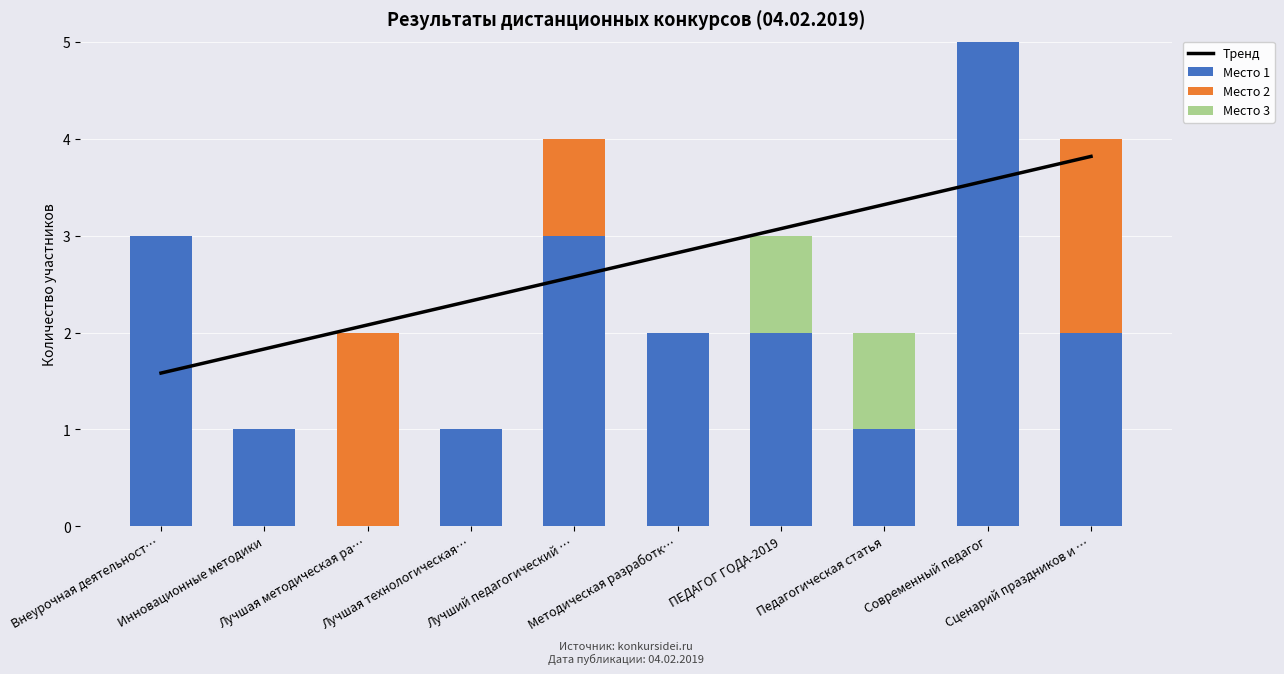

Does the chart contain stacked bars?

No